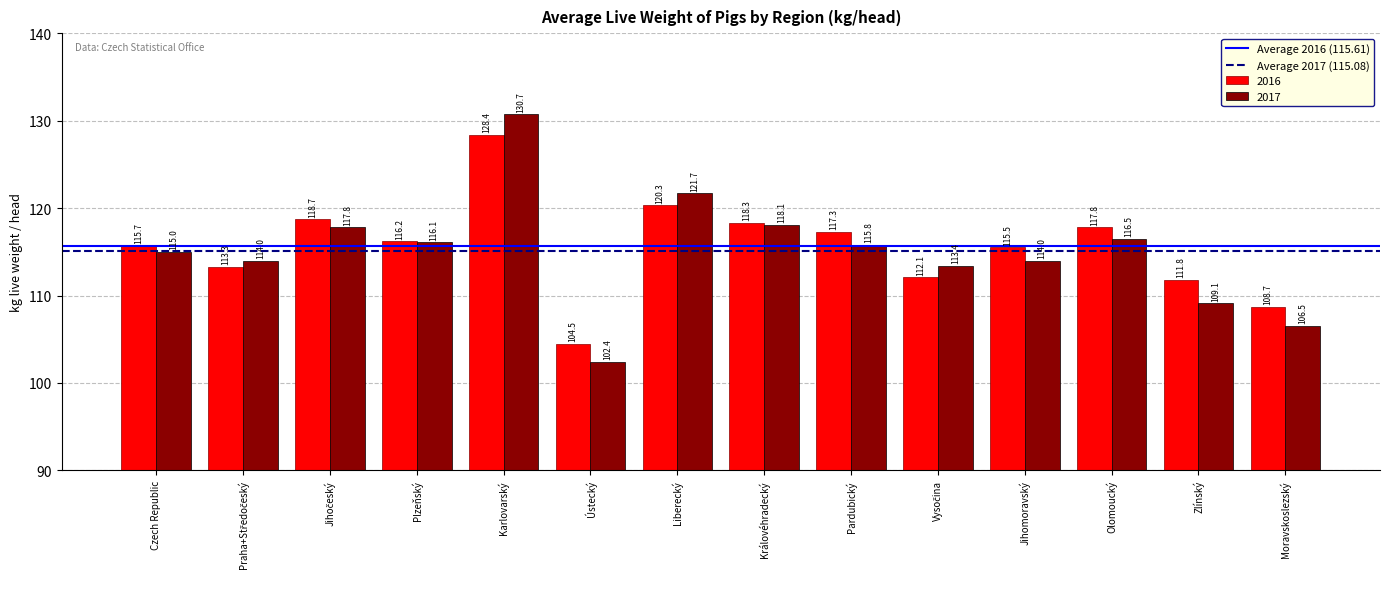

Reading left to right, what are all the values shown in this chart?

2016: 115.7	113.3	118.7	116.2	128.4	104.5	120.3	118.3	117.3	112.1	115.5	117.8	111.8	108.7
2017: 115.0	114.0	117.8	116.1	130.7	102.4	121.7	118.1	115.8	113.4	114.0	116.5	109.1	106.5